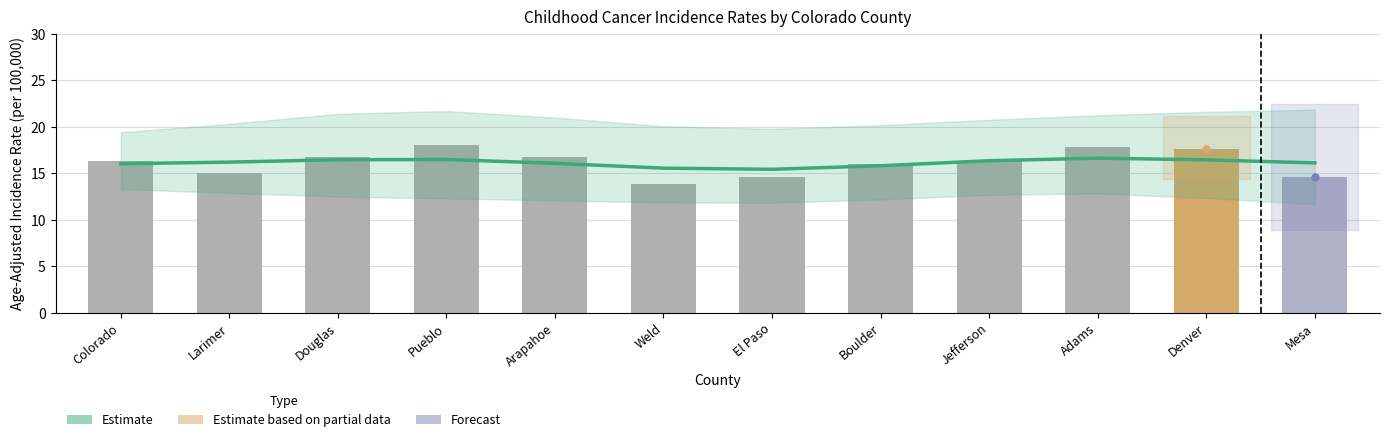

Reading left to right, list all the values displayed in this chart.

16.0	16.2	16.5	16.5	16.1	15.6	15.4	15.8	16.4	16.6	16.4	16.1